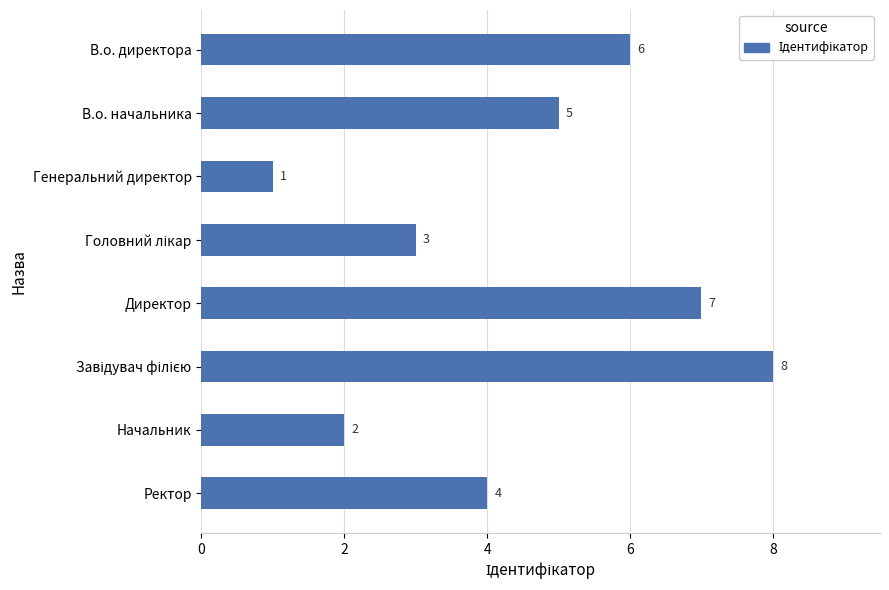

How many distinct data groups are displayed?

1